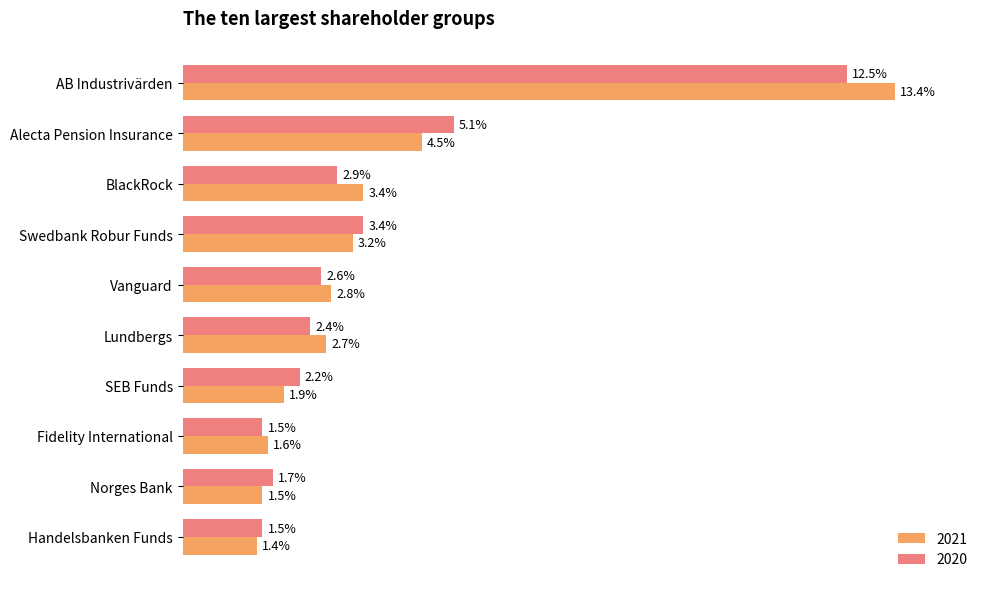

At which label does 2021 reach its minimum?

Handelsbanken Funds